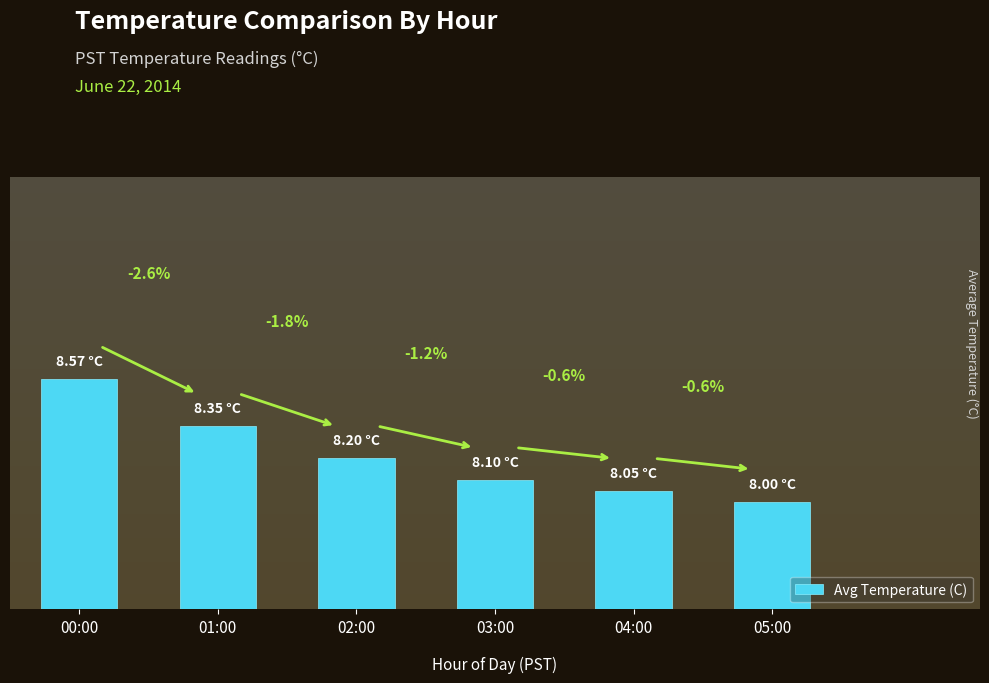

Which label corresponds to the largest value in the chart?

00:00